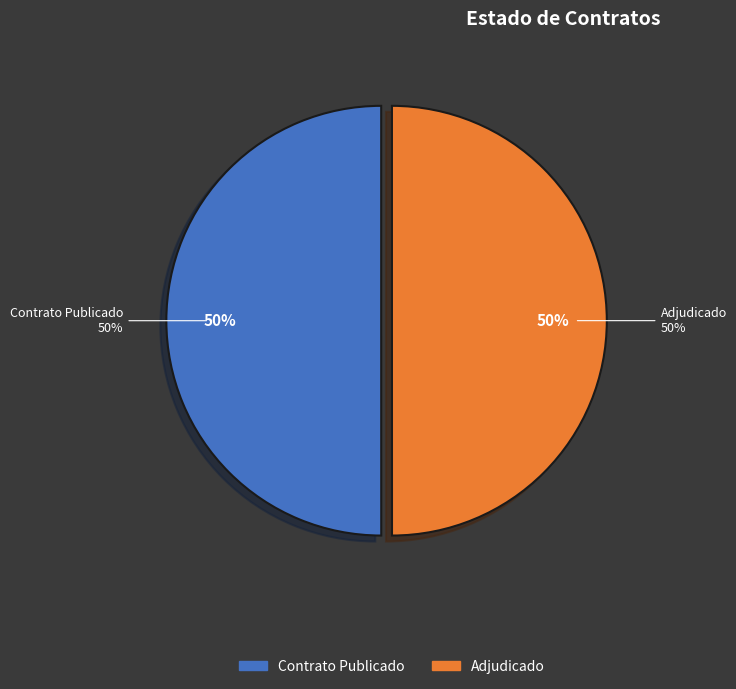

Between PUBC and ADJ, which is larger?

PUBC